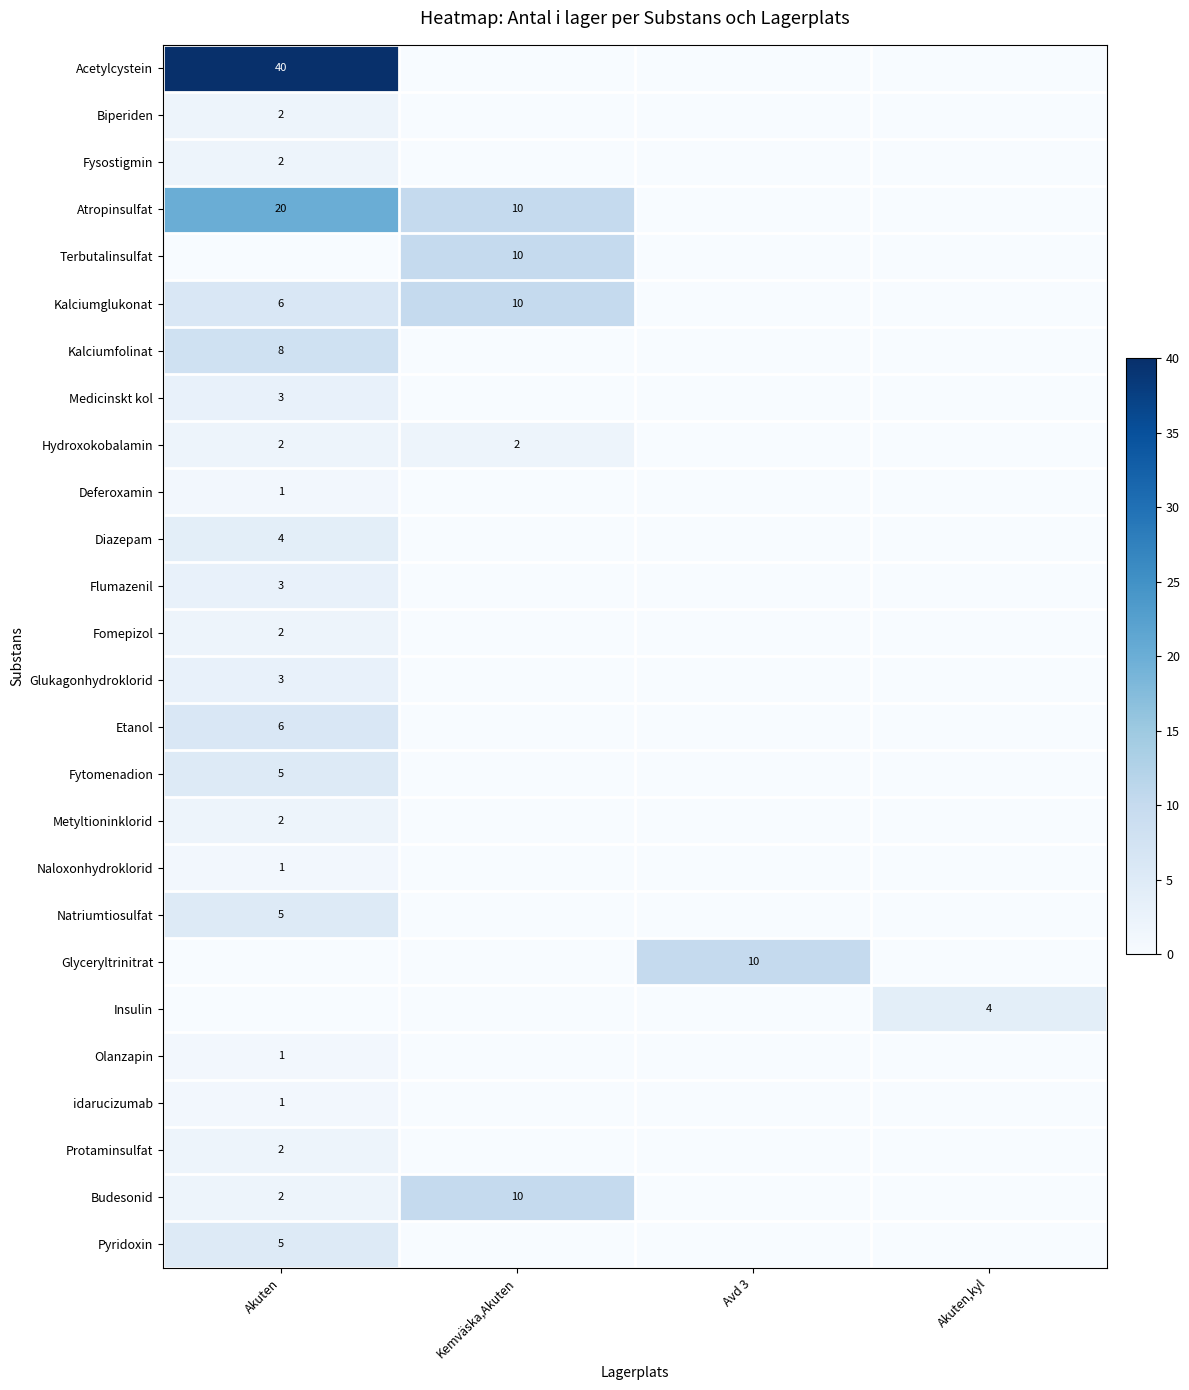

What is the greatest value displayed?

40